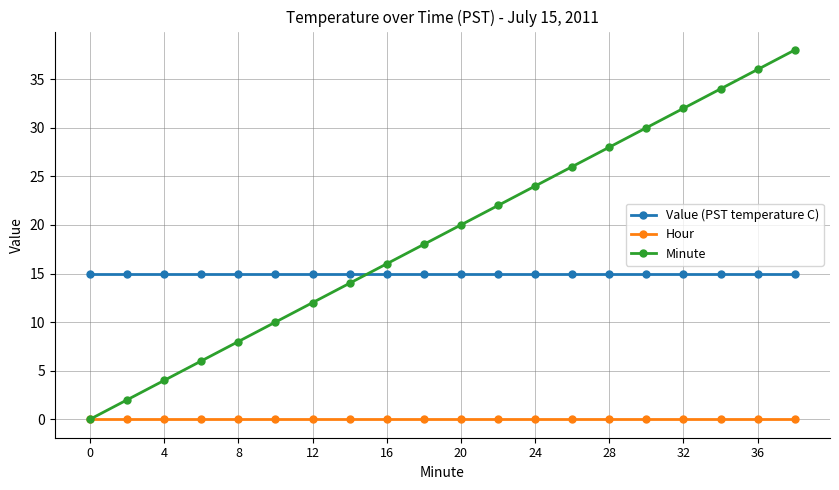

Which series has the widest spread of values?

Minute